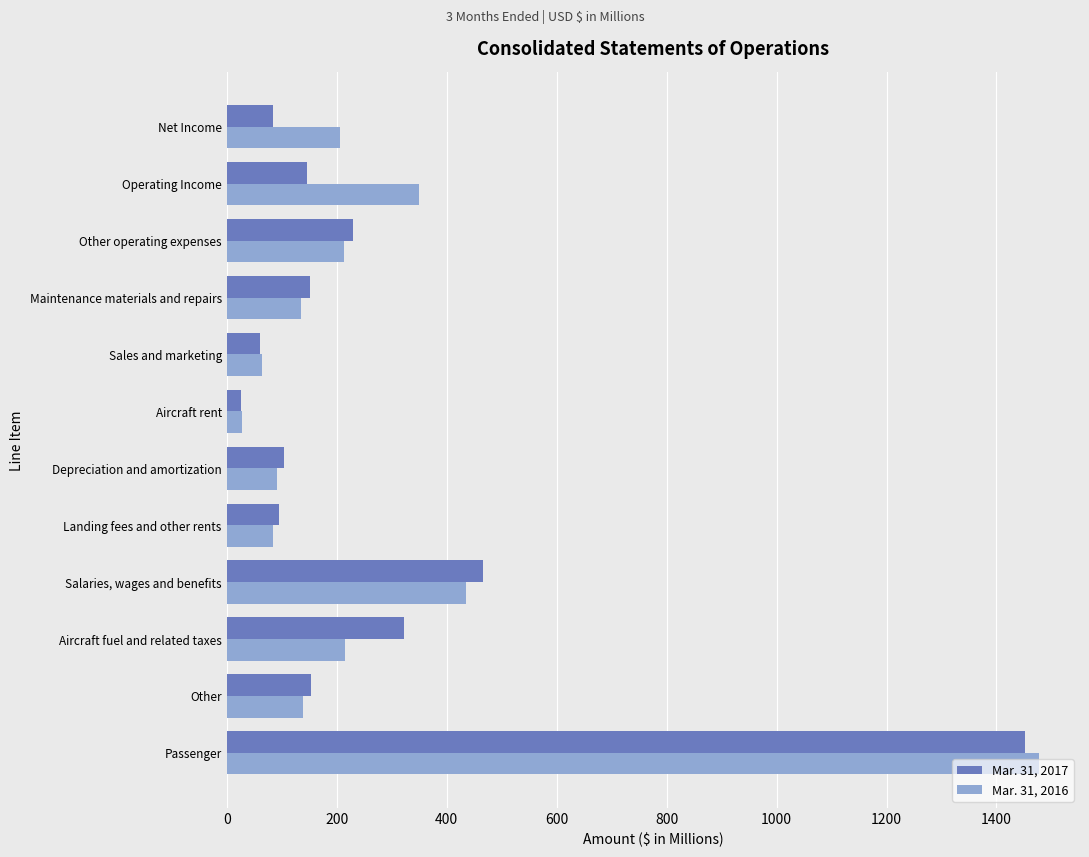

Which category has the lowest value across all series?

Aircraft rent